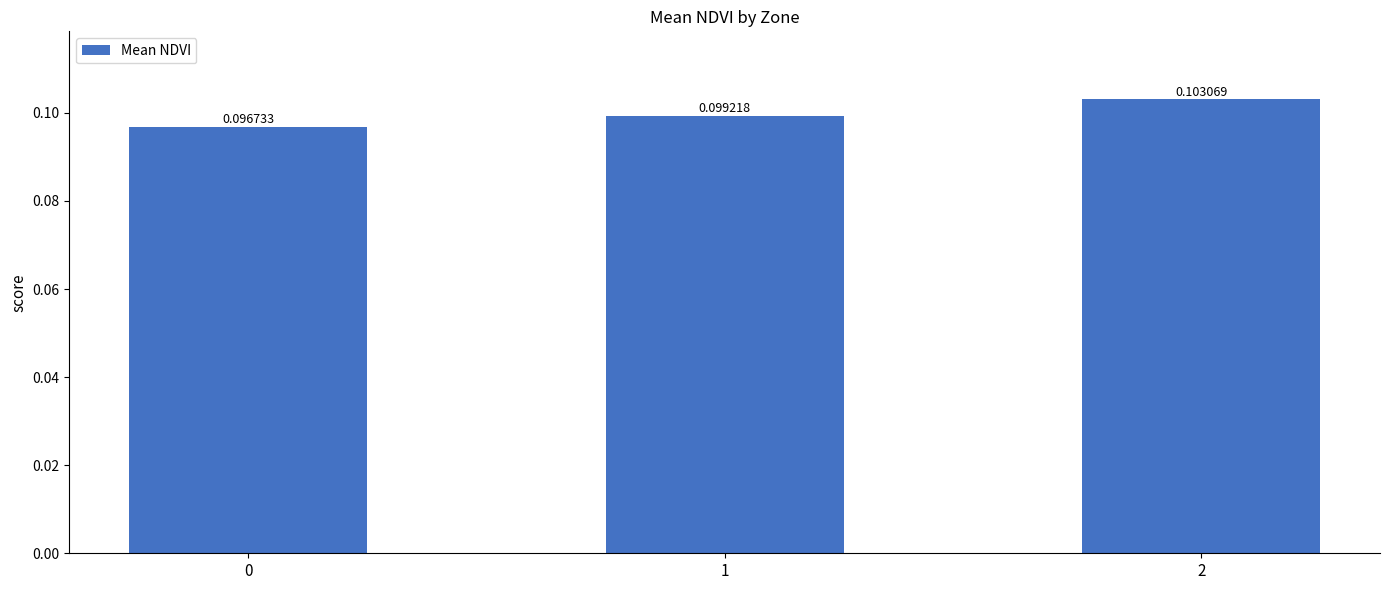

List the labels in order of value, largest first.

2, 1, 0